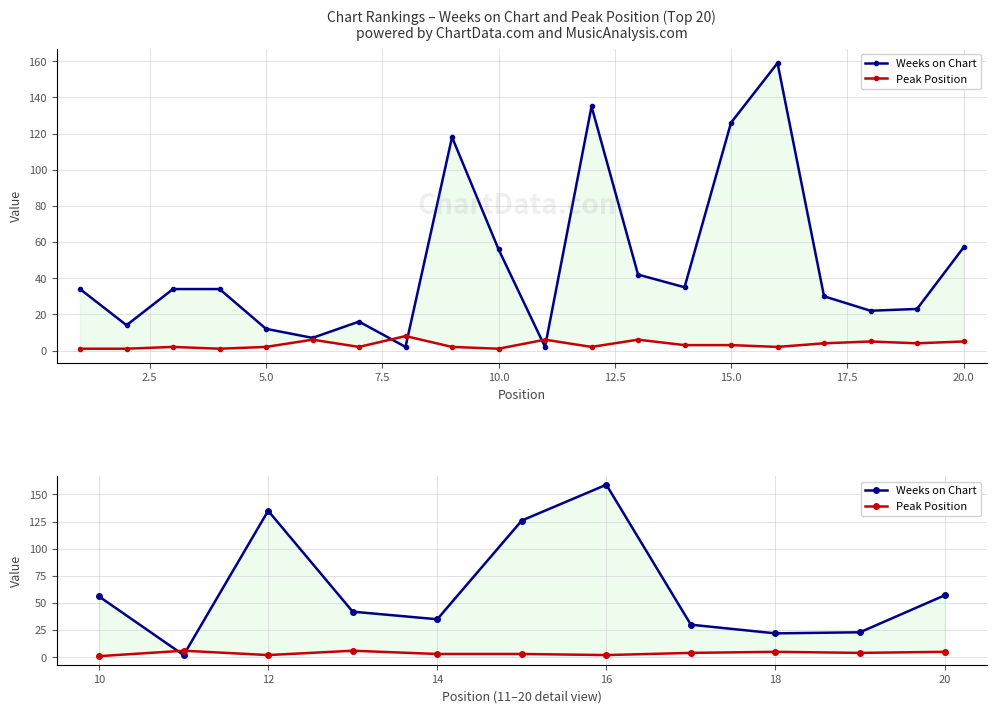

Reading left to right, transcribe all the data shown in this chart.

Weeks on Chart: 56	2	135	42	35	126	159	30	22	23	57
Peak Position: 1	6	2	6	3	3	2	4	5	4	5